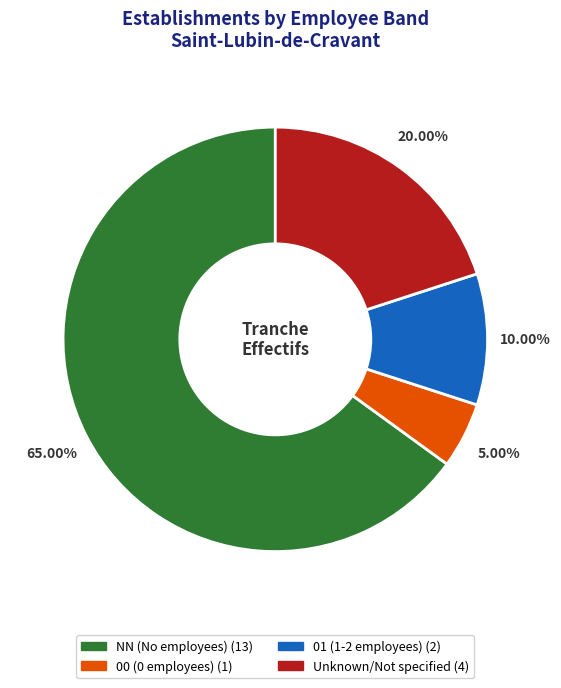

Is there a majority slice in this chart?

Yes